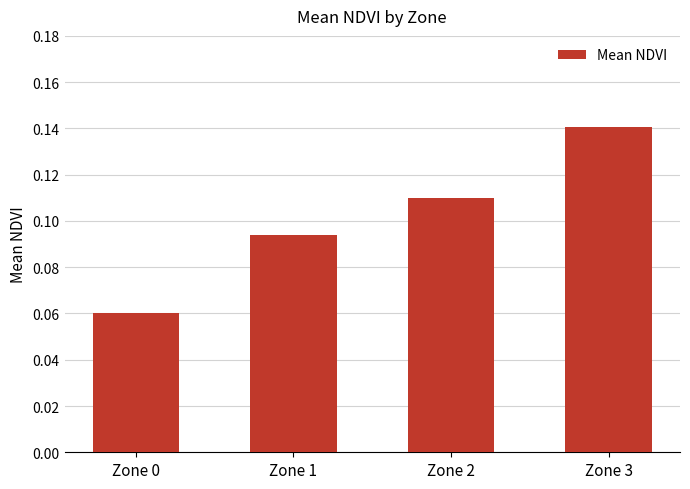

Does the chart contain any negative values?

No